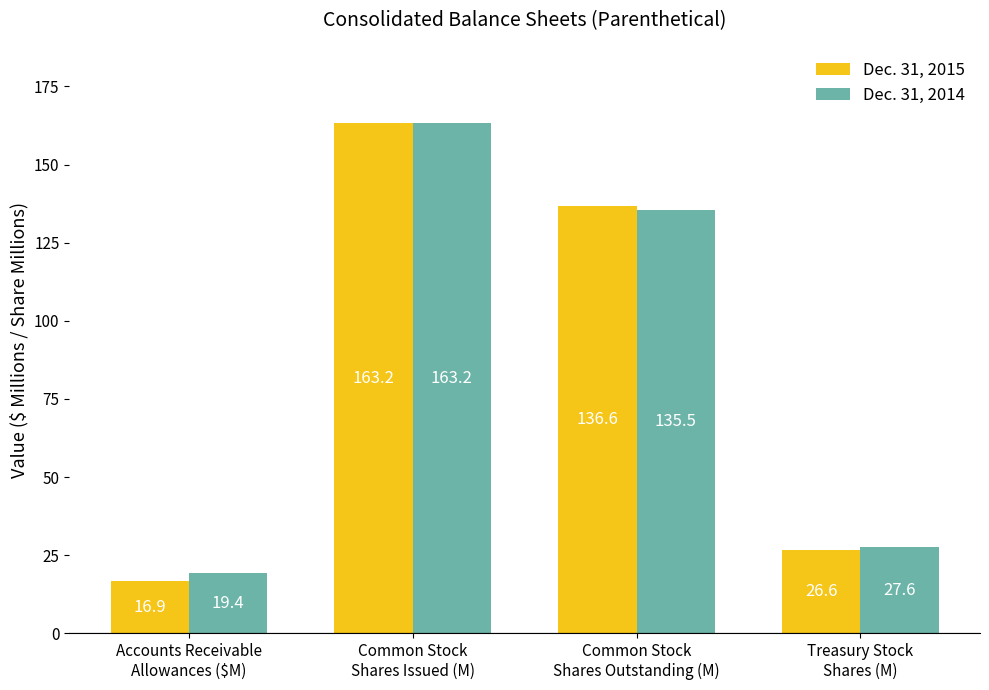

Are the bars grouped side by side (vs. stacked)?

Yes